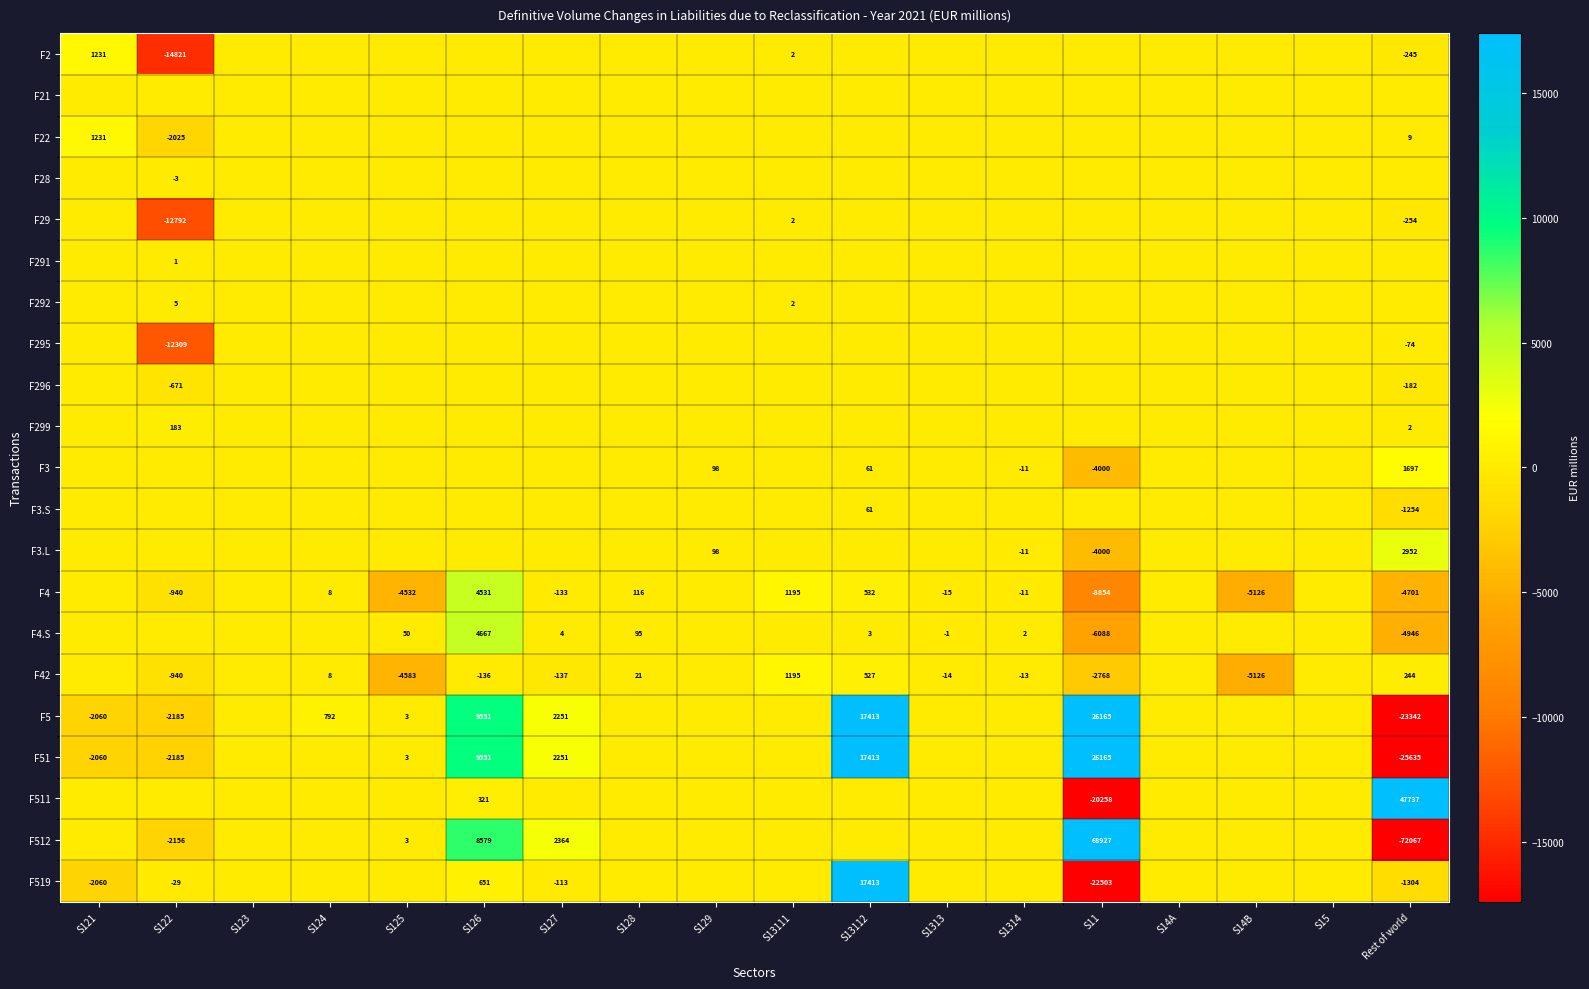

How many data points in F5 are less than 0?

3